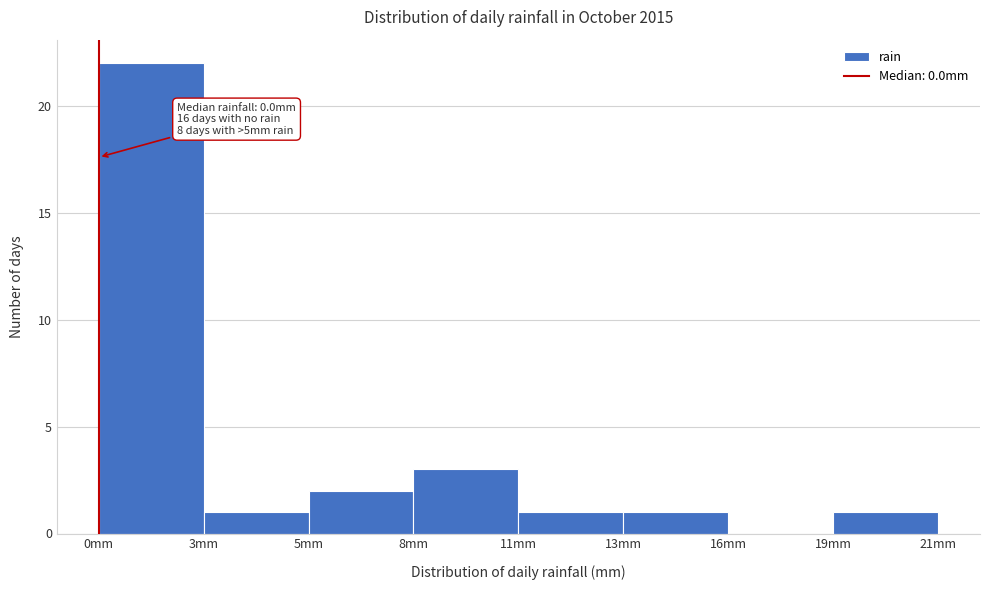

Reading left to right, what are all the values shown in this chart?

0mm=22	3mm=1	5mm=2	8mm=3	11mm=1	13mm=1	16mm=0	21mm=1